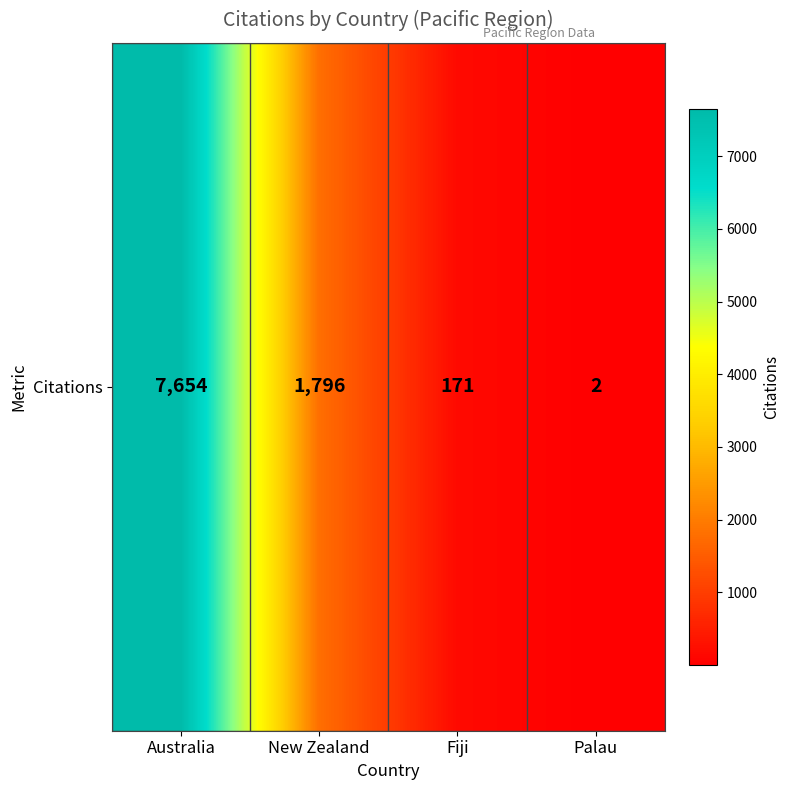

Reading right to left, extract all data points from this chart.

Palau=2	Fiji=171	New Zealand=1796	Australia=7654